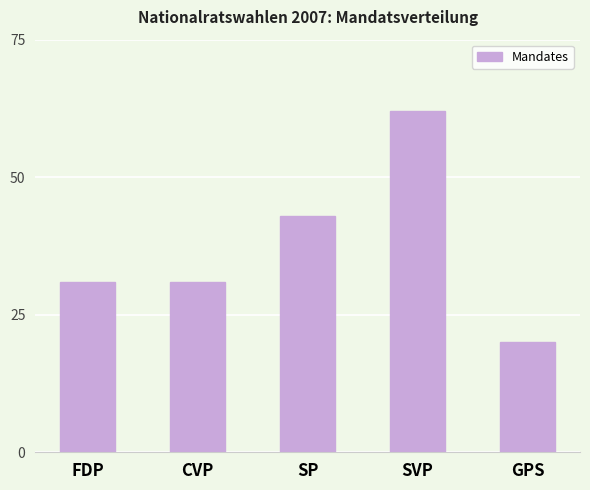

Which category has the lowest value across all series?

GPS